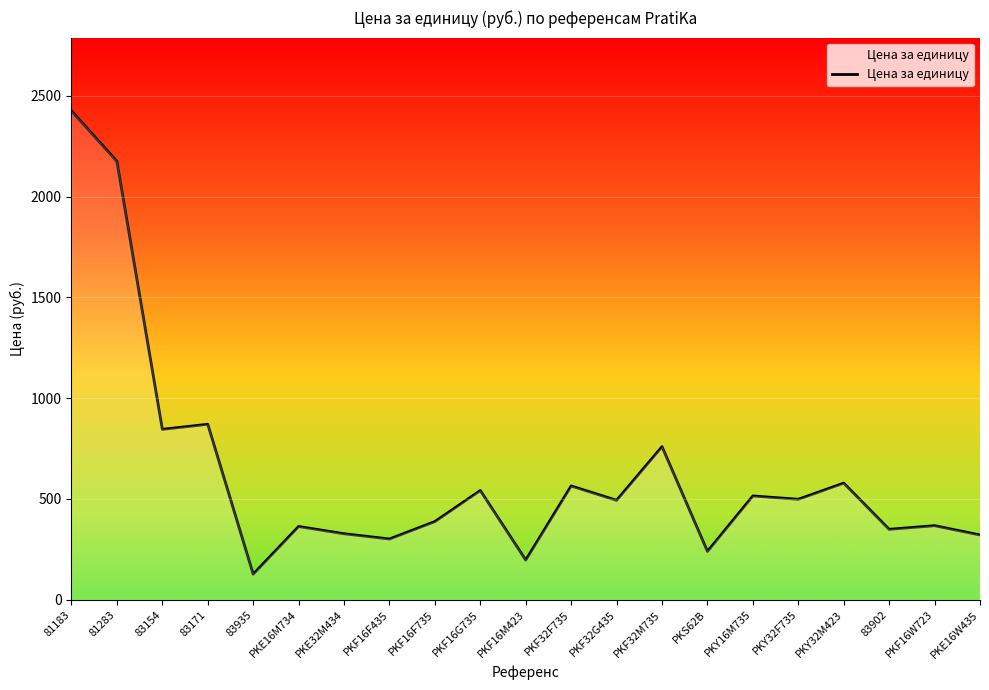

What is the approximate value at PKF16M423?

197.0